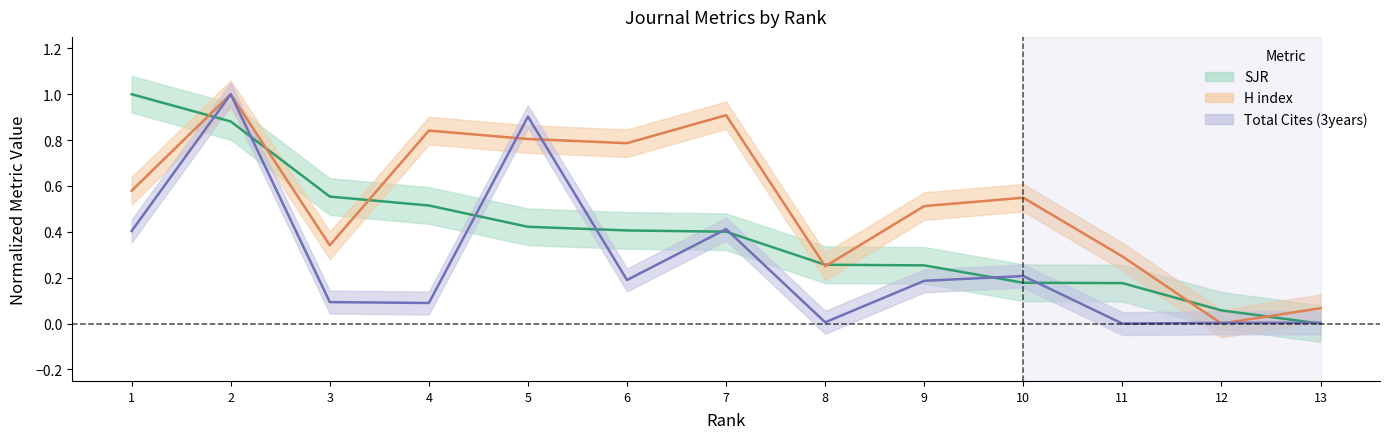

Between 11 and 8, which is larger?

8